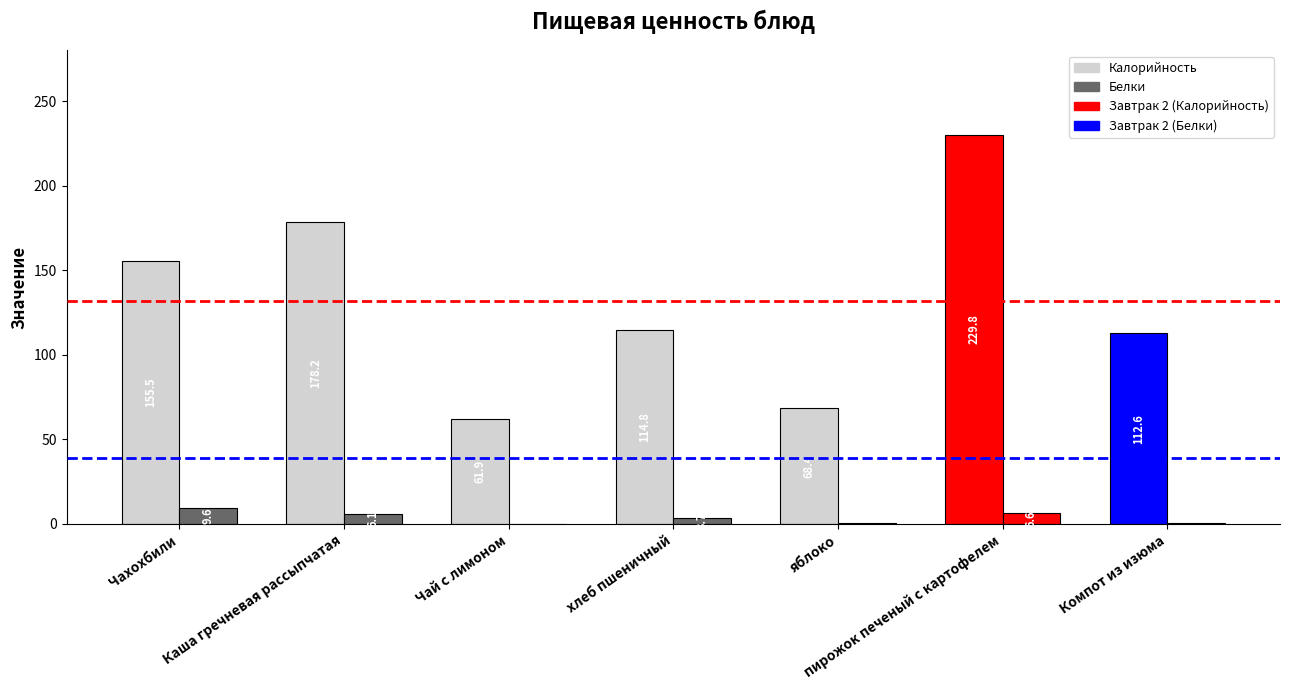

Count the number of data series in this chart.

2